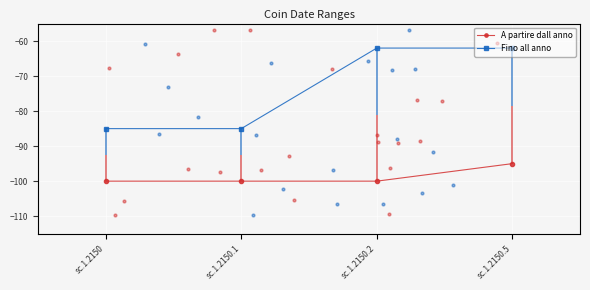

Which series has the largest total across all categories?

Fino all anno